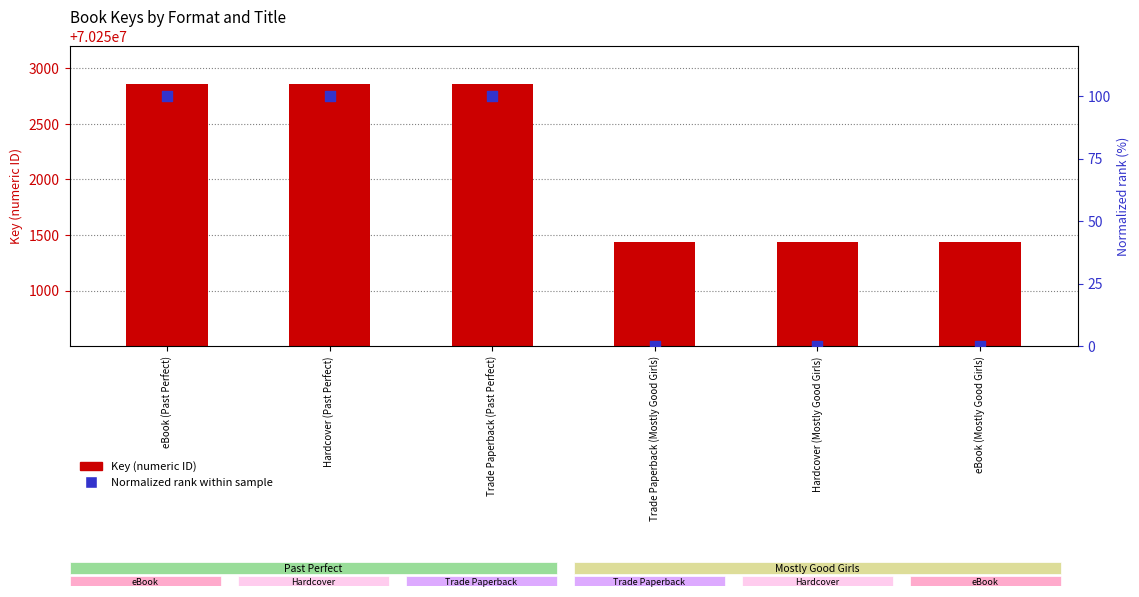

What are all the series names shown in the legend?

Key (numeric ID), Normalized rank within sample